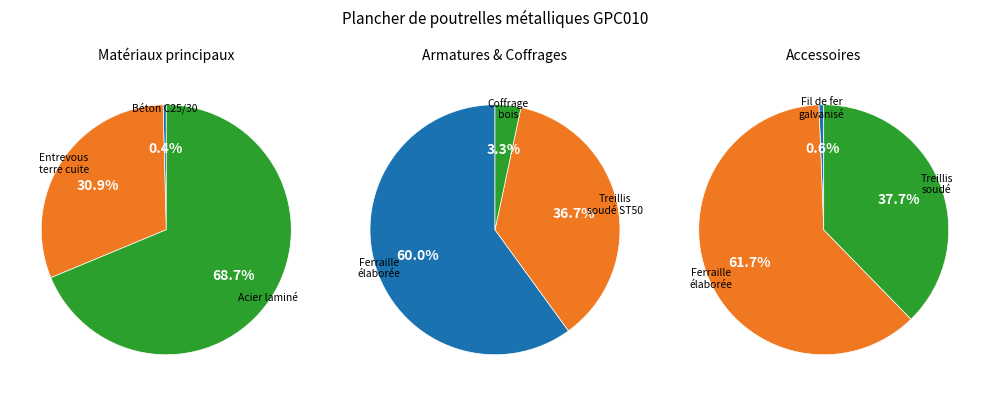

Does Treillis soudé ST 50 represent more than half of the total?

No